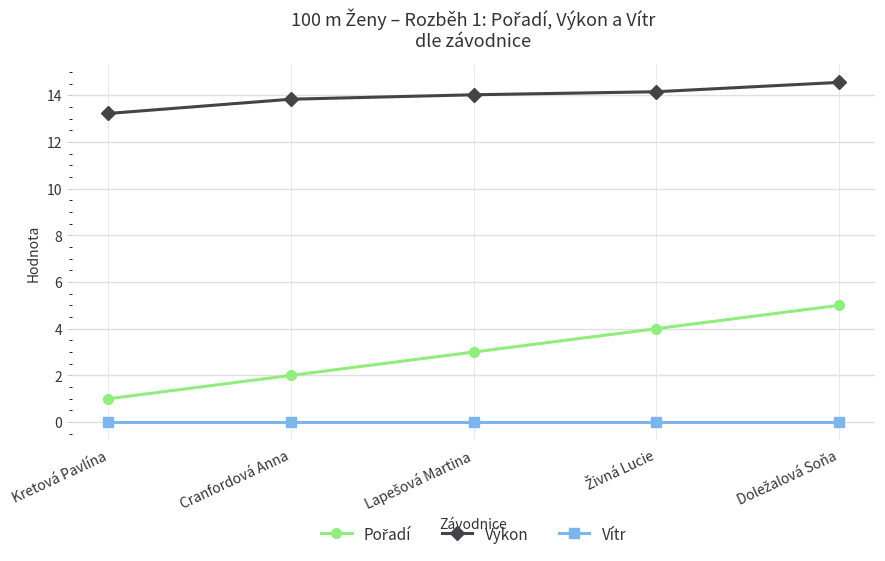

Which category has the lowest value in the Výkon series?

Kretová Pavlína